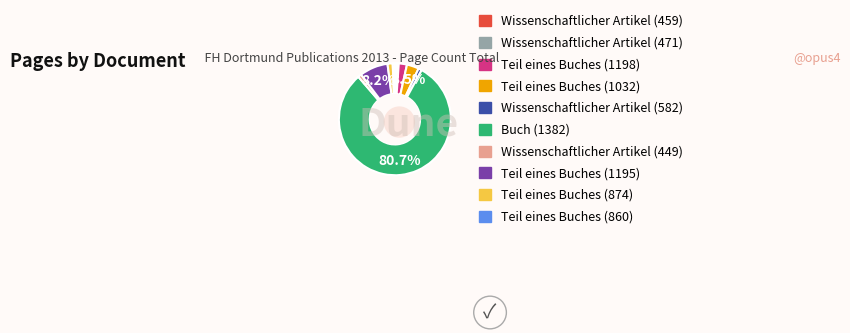

How many slices are in this pie chart?

10